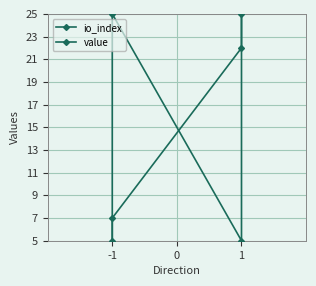

True or false: io_index has more than 2 points higher than both neighbors.

False